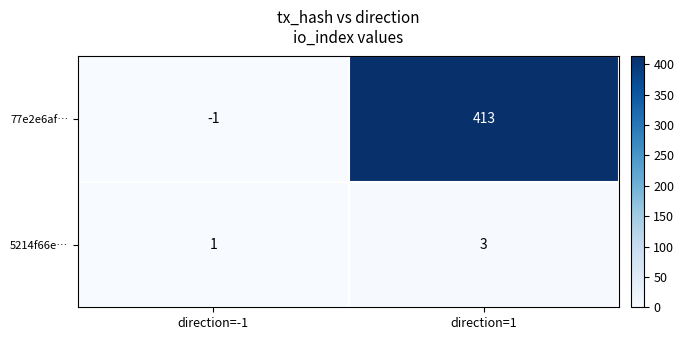

Which series has the largest range (max minus min)?

77e2e6af…